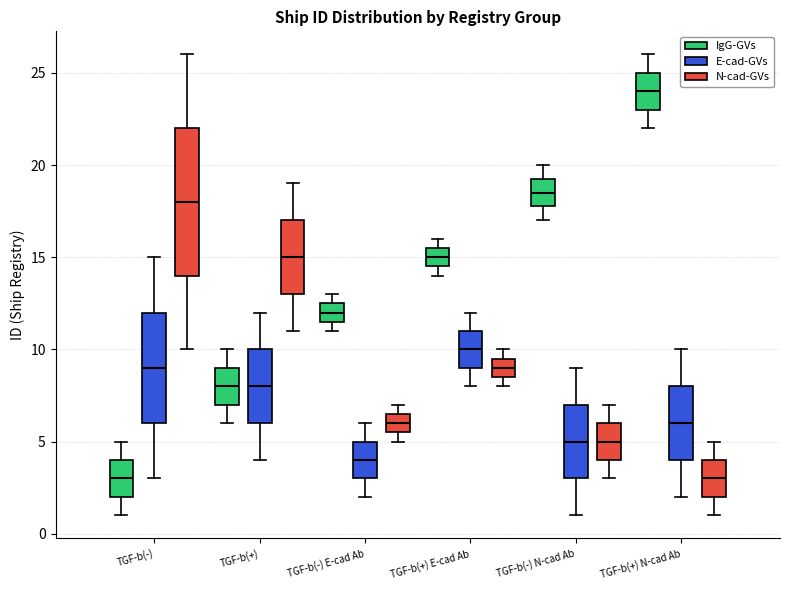

Reading left to right, transcribe this box plot: for each box, give where its median line is, the range the box spans, and where its two whiskers end, as read against the y-axis. The values are not printed on the chart, so give them approximately, as read against the axis.

TGF-b(-) (IgG-GVs): median 3.0, box 2.0 to 4.0, whiskers 1.0 to 5.0
TGF-b(-) (E-cad-GVs): median 9.0, box 6.0 to 12.0, whiskers 3.0 to 15.0
TGF-b(-) (N-cad-GVs): median 18.0, box 14.0 to 22.0, whiskers 10.0 to 26.0
TGF-b(+) (IgG-GVs): median 8.0, box 7.0 to 9.0, whiskers 6.0 to 10.0
TGF-b(+) (E-cad-GVs): median 8.0, box 6.0 to 10.0, whiskers 4.0 to 12.0
TGF-b(+) (N-cad-GVs): median 15.0, box 13.0 to 17.0, whiskers 11.0 to 19.0
TGF-b(-) E-cad Ab (IgG-GVs): median 12.0, box 11.5 to 12.5, whiskers 11.0 to 13.0
TGF-b(-) E-cad Ab (E-cad-GVs): median 4.0, box 3.0 to 5.0, whiskers 2.0 to 6.0
TGF-b(-) E-cad Ab (N-cad-GVs): median 6.0, box 5.5 to 6.5, whiskers 5.0 to 7.0
TGF-b(+) E-cad Ab (IgG-GVs): median 15.0, box 14.5 to 15.5, whiskers 14.0 to 16.0
TGF-b(+) E-cad Ab (E-cad-GVs): median 10.0, box 9.0 to 11.0, whiskers 8.0 to 12.0
TGF-b(+) E-cad Ab (N-cad-GVs): median 9.0, box 8.5 to 9.5, whiskers 8.0 to 10.0
TGF-b(-) N-cad Ab (IgG-GVs): median 18.5, box 18.0 to 19.5, whiskers 17.0 to 20.0
TGF-b(-) N-cad Ab (E-cad-GVs): median 5.0, box 3.0 to 7.0, whiskers 1.0 to 9.0
TGF-b(-) N-cad Ab (N-cad-GVs): median 5.0, box 4.0 to 6.0, whiskers 3.0 to 7.0
TGF-b(+) N-cad Ab (IgG-GVs): median 24.0, box 23.0 to 25.0, whiskers 22.0 to 26.0
TGF-b(+) N-cad Ab (E-cad-GVs): median 6.0, box 4.0 to 8.0, whiskers 2.0 to 10.0
TGF-b(+) N-cad Ab (N-cad-GVs): median 3.0, box 2.0 to 4.0, whiskers 1.0 to 5.0